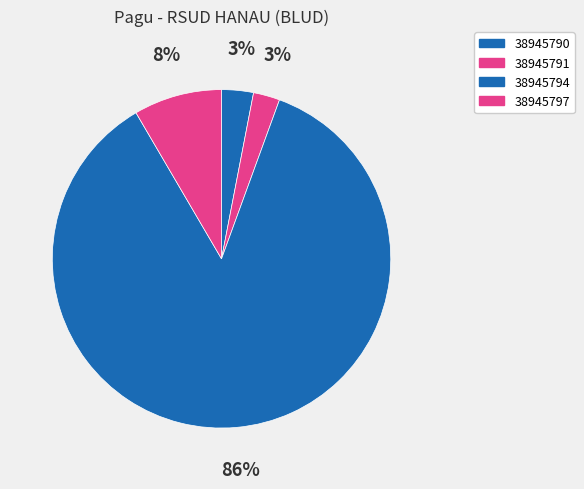

To the nearest percent, what is the difference between the 38945790 and 38945791 slice percentages?

1%